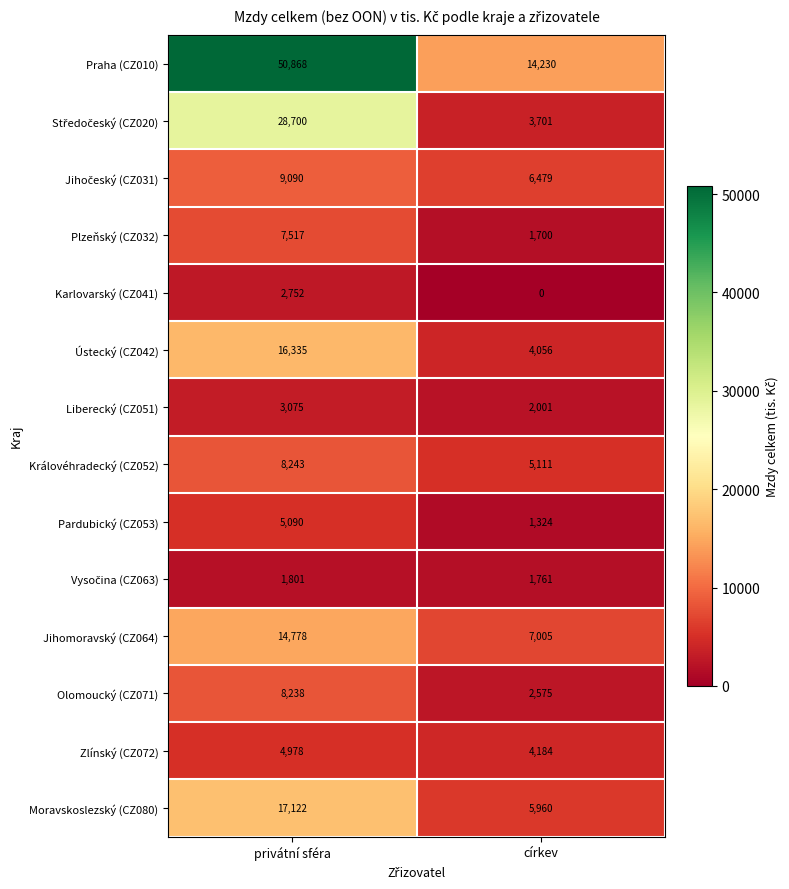

Is it true that Jihomoravský (CZ064) equals 3382 at privátní sféra?

False